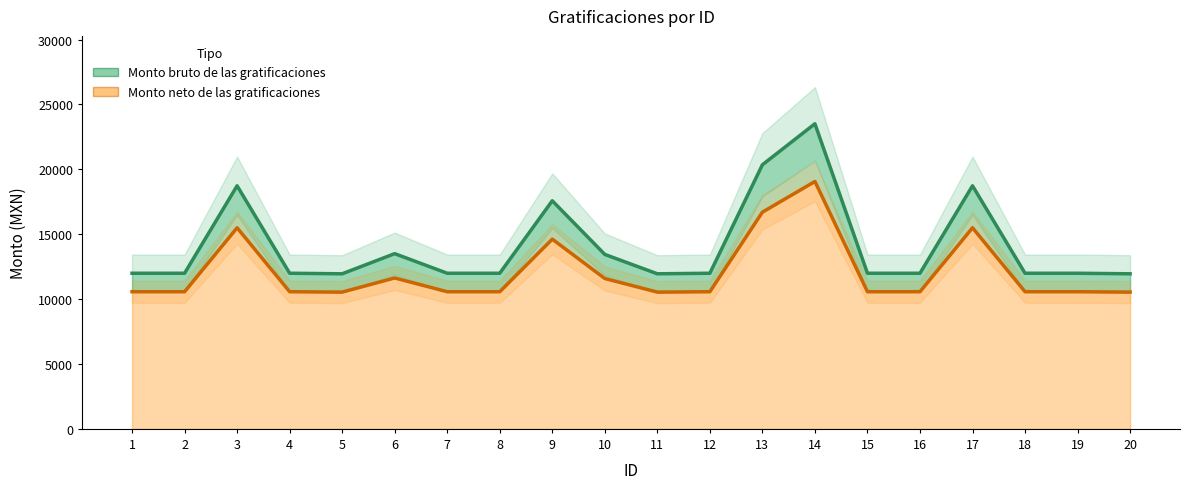

True or false: Monto neto de las gratificaciones and Monto bruto de las gratificaciones cross at least once.

False